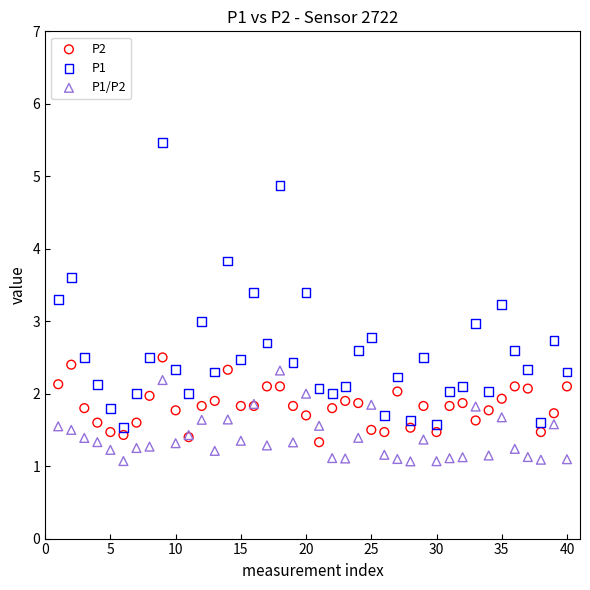

What is the X range (max minus min) for the scatter plot?

39.0